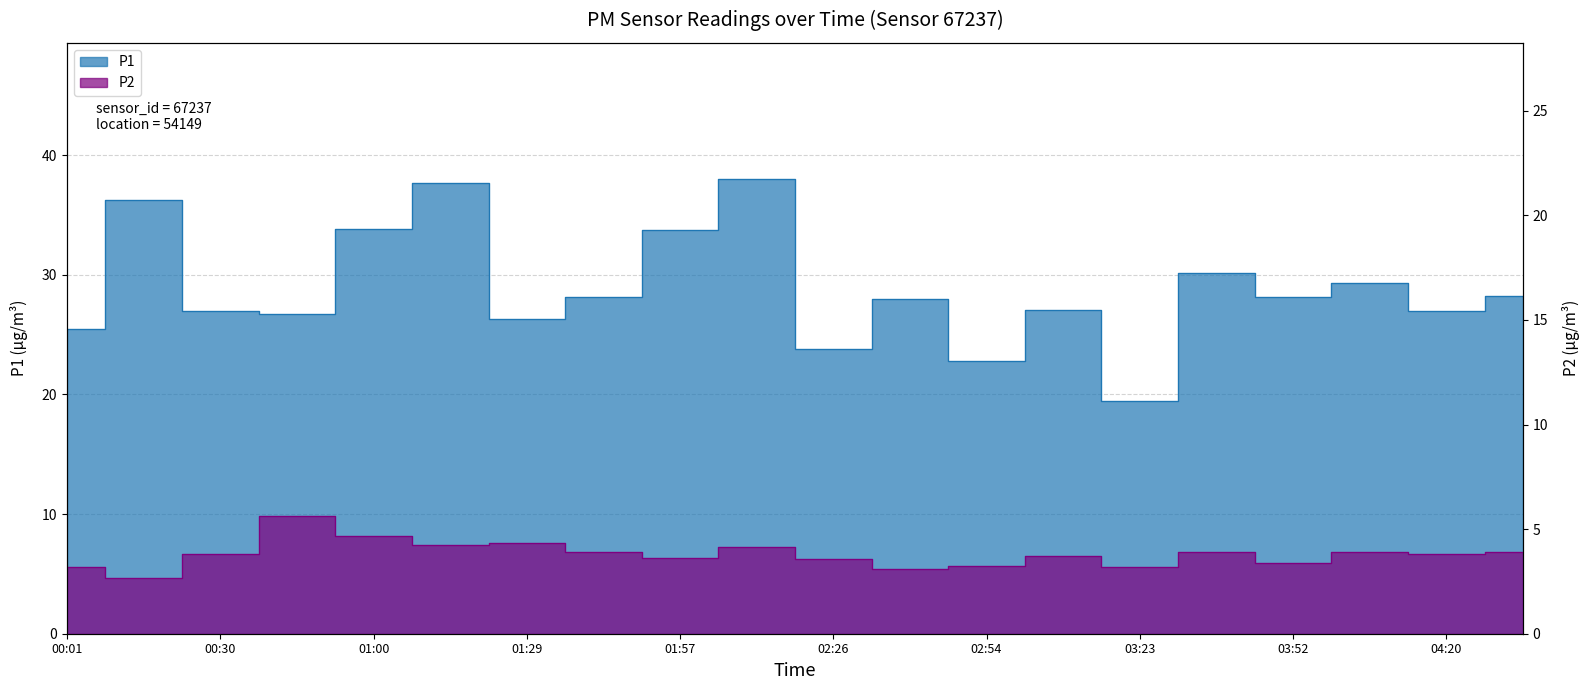

Is it true that P1 equals 19.1 at 01:14?

False